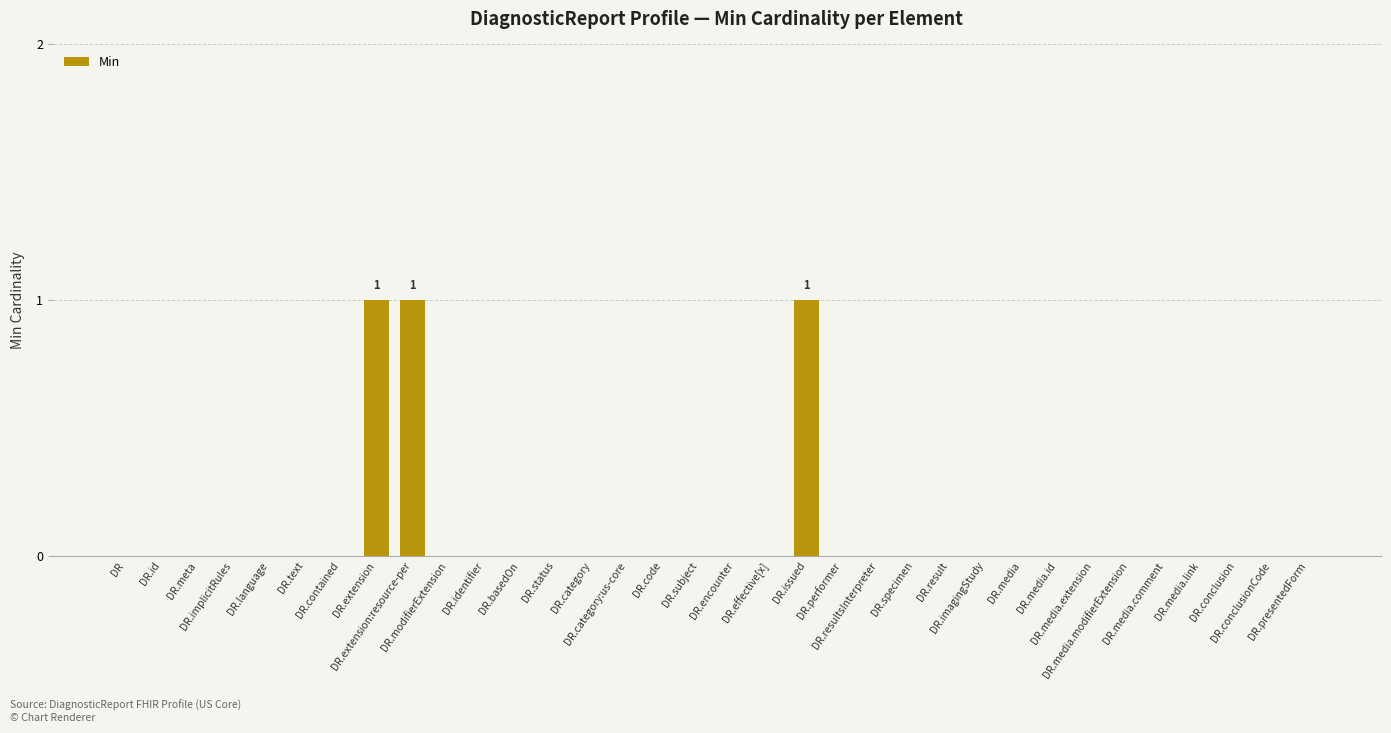

Reading left to right, extract all data points from this chart.

DR=0	DR.id=0	DR.meta=0	DR.implicitRules=0	DR.language=0	DR.text=0	DR.contained=0	DR.extension=1	DR.extension:resource-per=1	DR.modifierExtension=0	DR.identifier=0	DR.basedOn=0	DR.status=0	DR.category=0	DR.category:us-core=0	DR.code=0	DR.subject=0	DR.encounter=0	DR.effective[x]=0	DR.issued=1	DR.performer=0	DR.resultsInterpreter=0	DR.specimen=0	DR.result=0	DR.imagingStudy=0	DR.media=0	DR.media.id=0	DR.media.extension=0	DR.media.modifierExtension=0	DR.media.comment=0	DR.media.link=0	DR.conclusion=0	DR.conclusionCode=0	DR.presentedForm=0